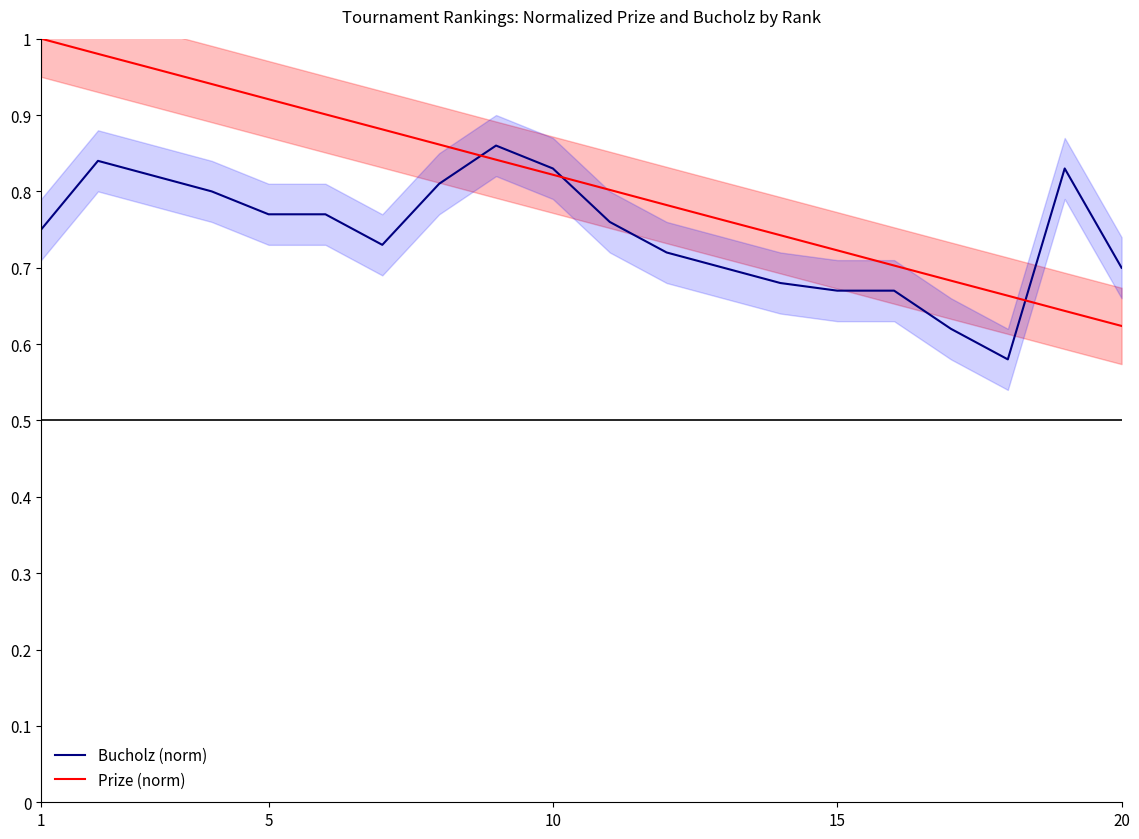

Does the chart have visible grid lines?

No